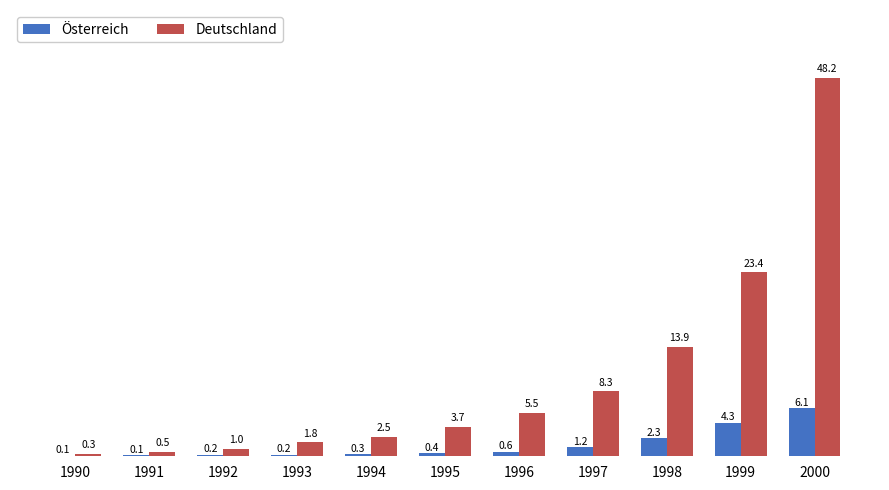

Reading left to right, extract all data points from this chart.

Österreich: 1990=73698	1991=115402	1992=172453	1993=220859	1994=278199	1995=383535	1996=598708	1997=1159700	1998=2292900	1999=4250393	2000=6117000
Deutschland: 1990=272609	1991=532251	1992=971890	1993=1774378	1994=2490500	1995=3725000	1996=5512000	1997=8276000	1998=13913000	1999=23446000	2000=48202000